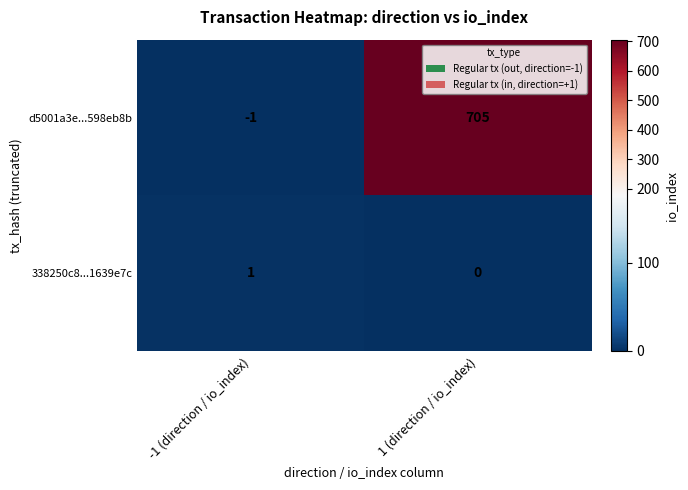

Which series has the largest total across all categories?

d5001a3e...598eb8b